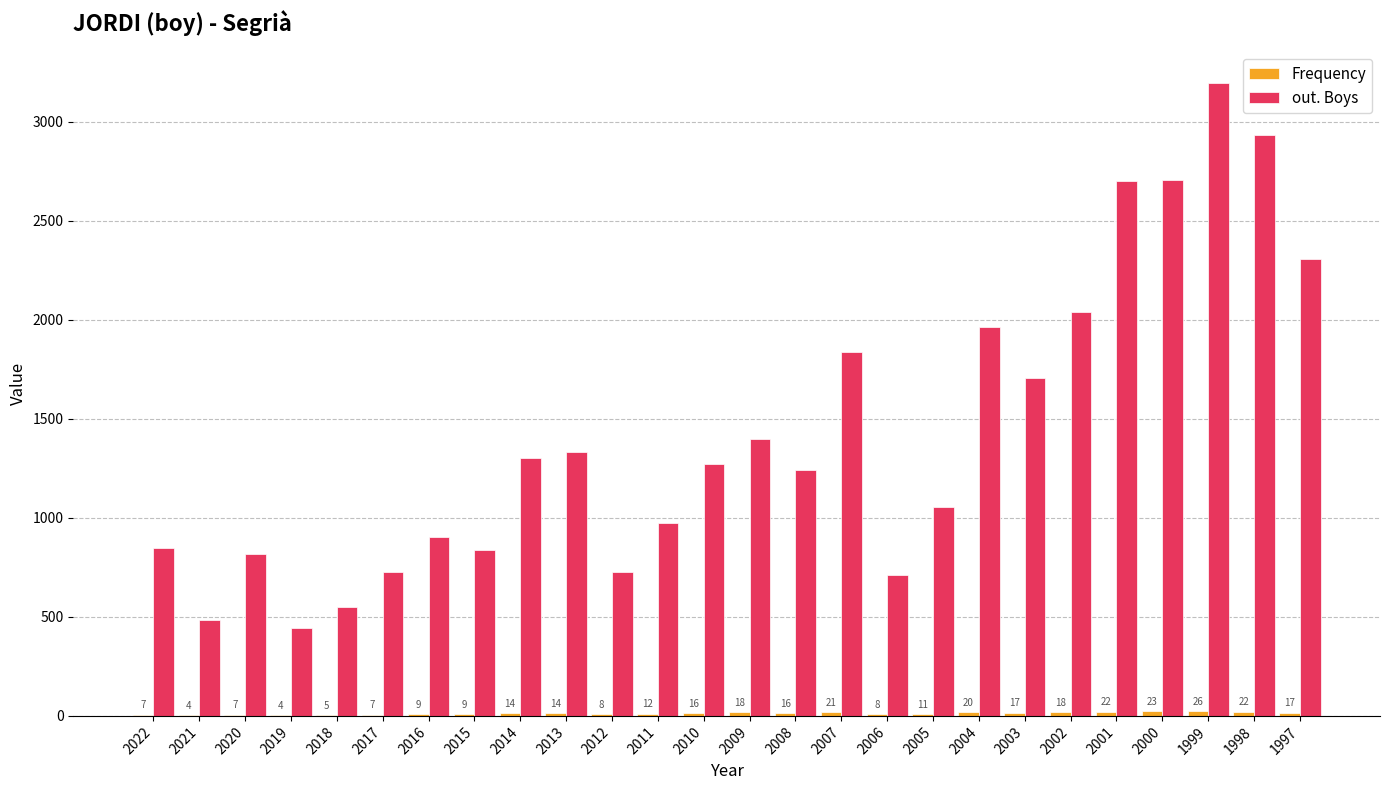

Which label corresponds to the largest value in the chart?

1999